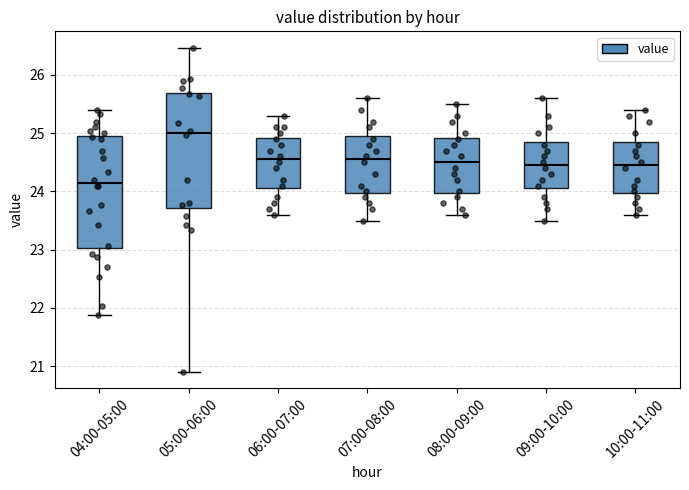

Reading left to right, read every box against the y-axis: the position of its median line, the range the box covers, and the ends of its whiskers. The values are not printed on the chart, so give them approximately, as read against the axis.

04:00-05:00: median 24.2, box 23.0 to 24.9, whiskers 21.9 to 25.4
05:00-06:00: median 25.0, box 23.7 to 25.7, whiskers 20.9 to 26.5
06:00-07:00: median 24.6, box 24.1 to 24.9, whiskers 23.6 to 25.3
07:00-08:00: median 24.6, box 24.0 to 25.0, whiskers 23.5 to 25.6
08:00-09:00: median 24.5, box 24.0 to 24.9, whiskers 23.6 to 25.5
09:00-10:00: median 24.5, box 24.1 to 24.9, whiskers 23.5 to 25.6
10:00-11:00: median 24.5, box 24.0 to 24.9, whiskers 23.6 to 25.4